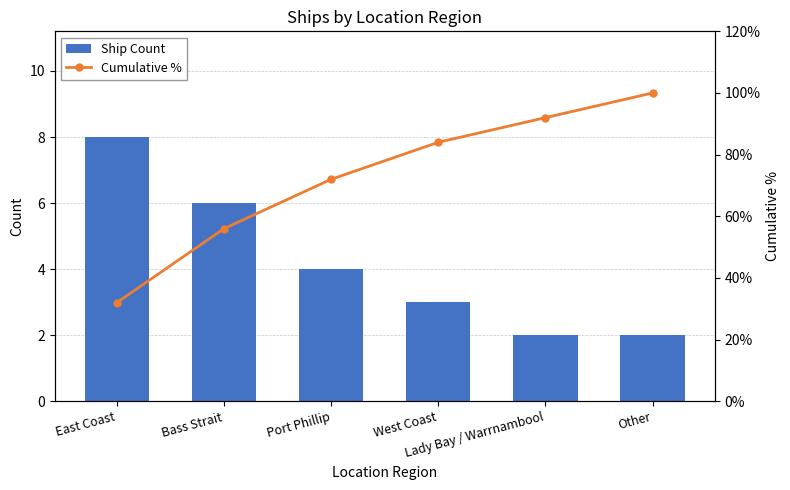

Reading right to left, extract all data points from this chart.

Ship Count: Other=2.0	Lady Bay / Warrnambool=2.0	West Coast=3.0	Port Phillip=4.0	Bass Strait=6.0	East Coast=8.0
Cumulative %: Other=100.0	Lady Bay / Warrnambool=92.0	West Coast=84.0	Port Phillip=72.0	Bass Strait=56.0	East Coast=32.0